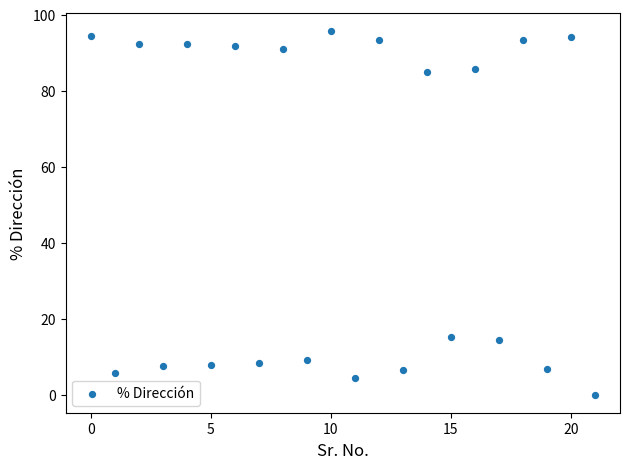

What is the range of Y values (max minus min)?

95.6